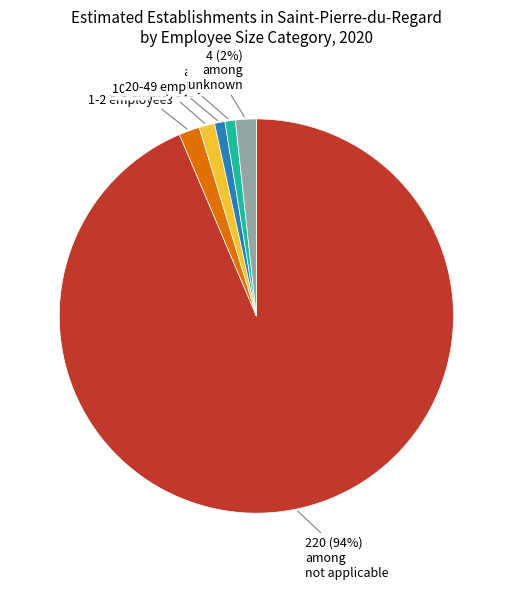

To the nearest percent, what is the average slice percentage?

17%